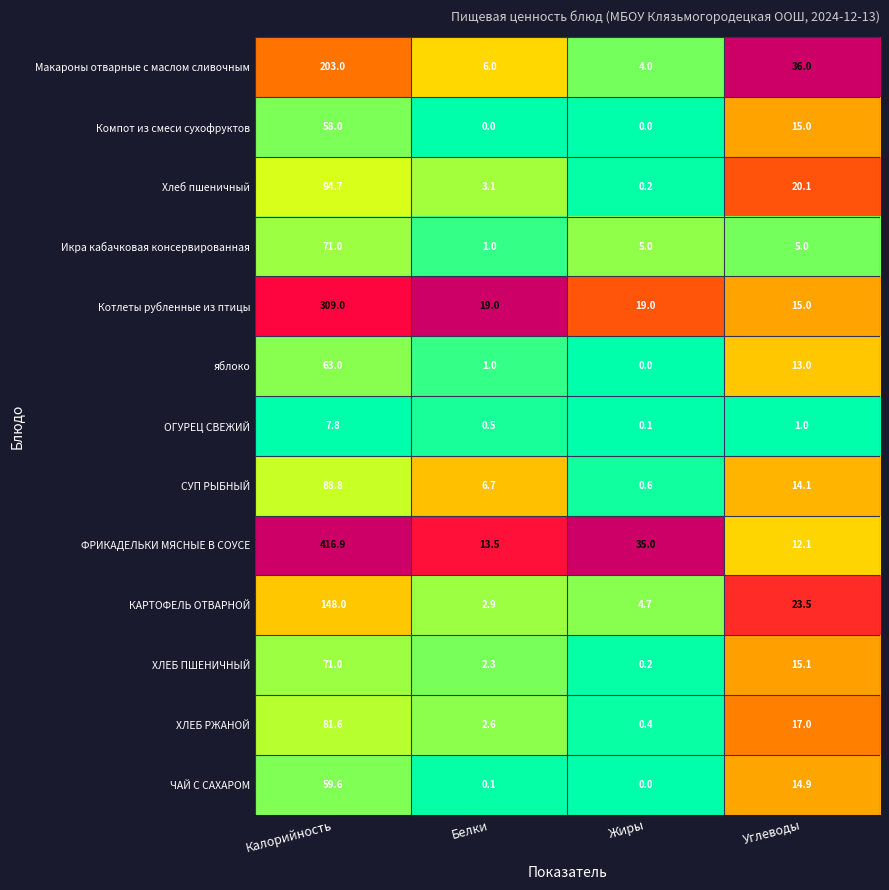

What is the average value of the Котлеты рубленные из птицы series?

90.5